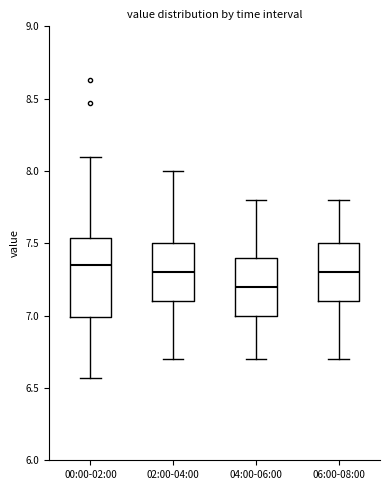

Which box is the tallest, from its lower edge to its upper edge?

00:00-02:00